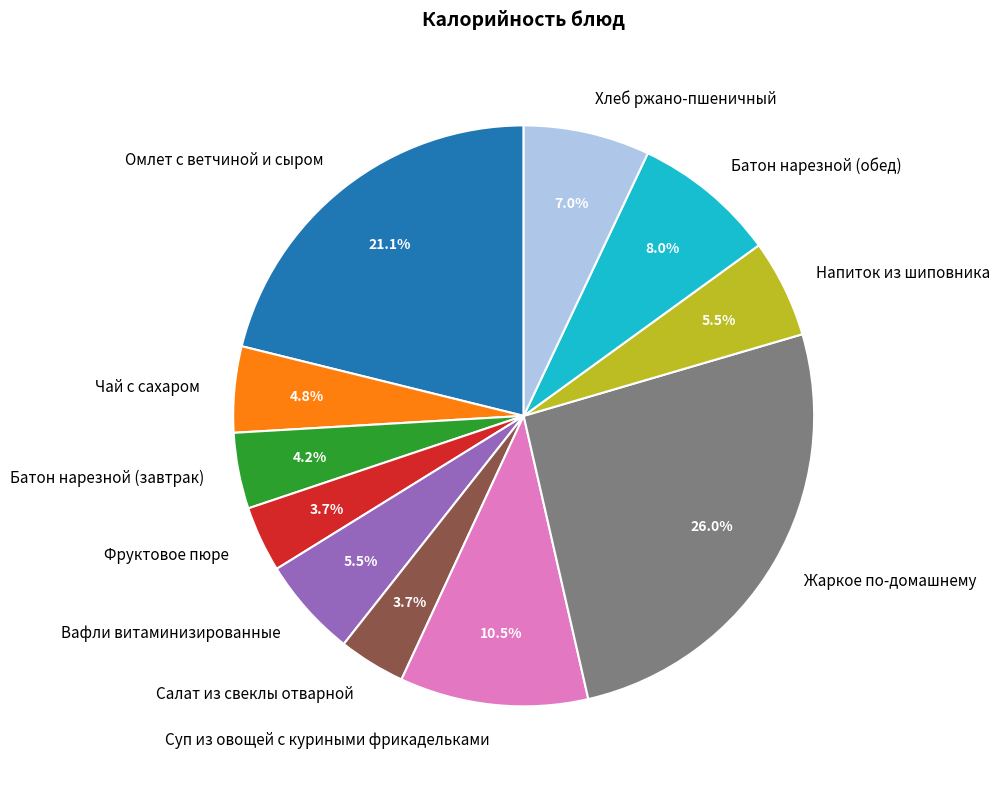

To the nearest percent, what is the difference between the largest and smallest slice percentages?

22%